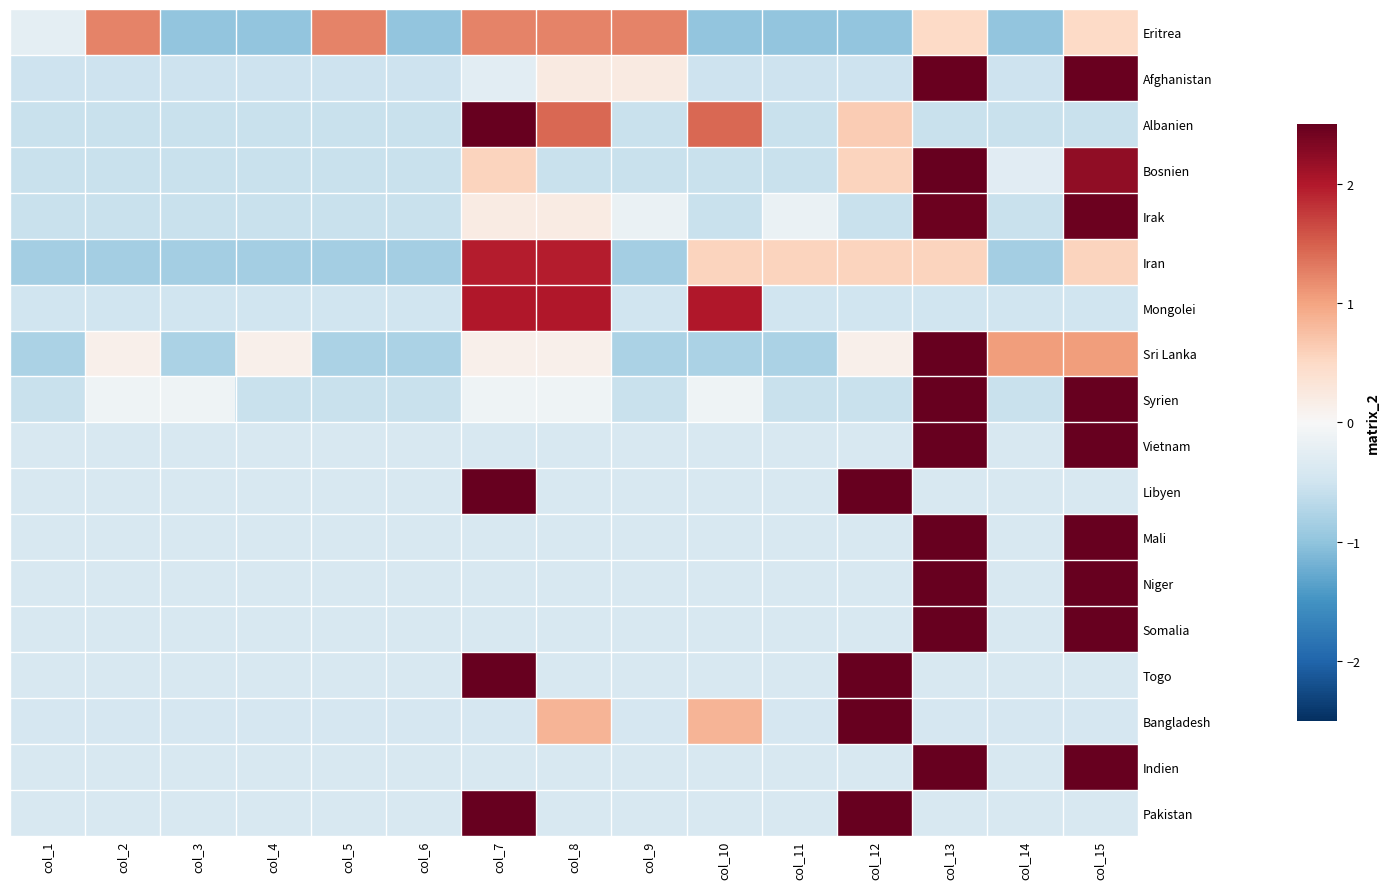

List the series in order of their peak value, lowest first.

Eritrea, Iran, Mongolei, Irak, Afghanistan, Syrien, Bosnien, Vietnam, Mali, Niger, Somalia, Indien, Libyen, Togo, Pakistan, Albanien, Sri Lanka, Bangladesh